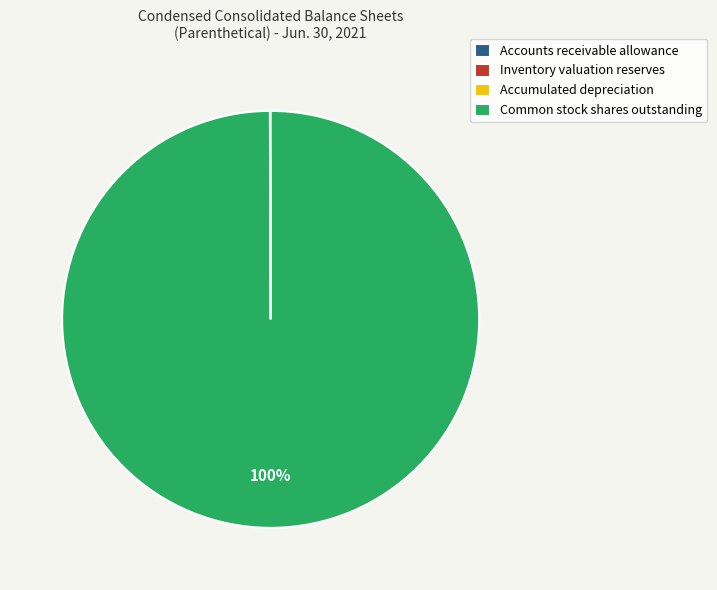

Which slice is the largest?

Common stock shares outstanding